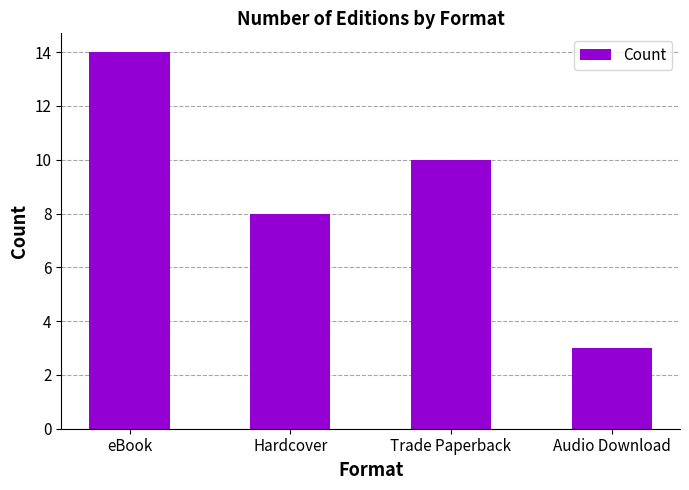

Rank the categories by value from highest to lowest.

eBook, Trade Paperback, Hardcover, Audio Download